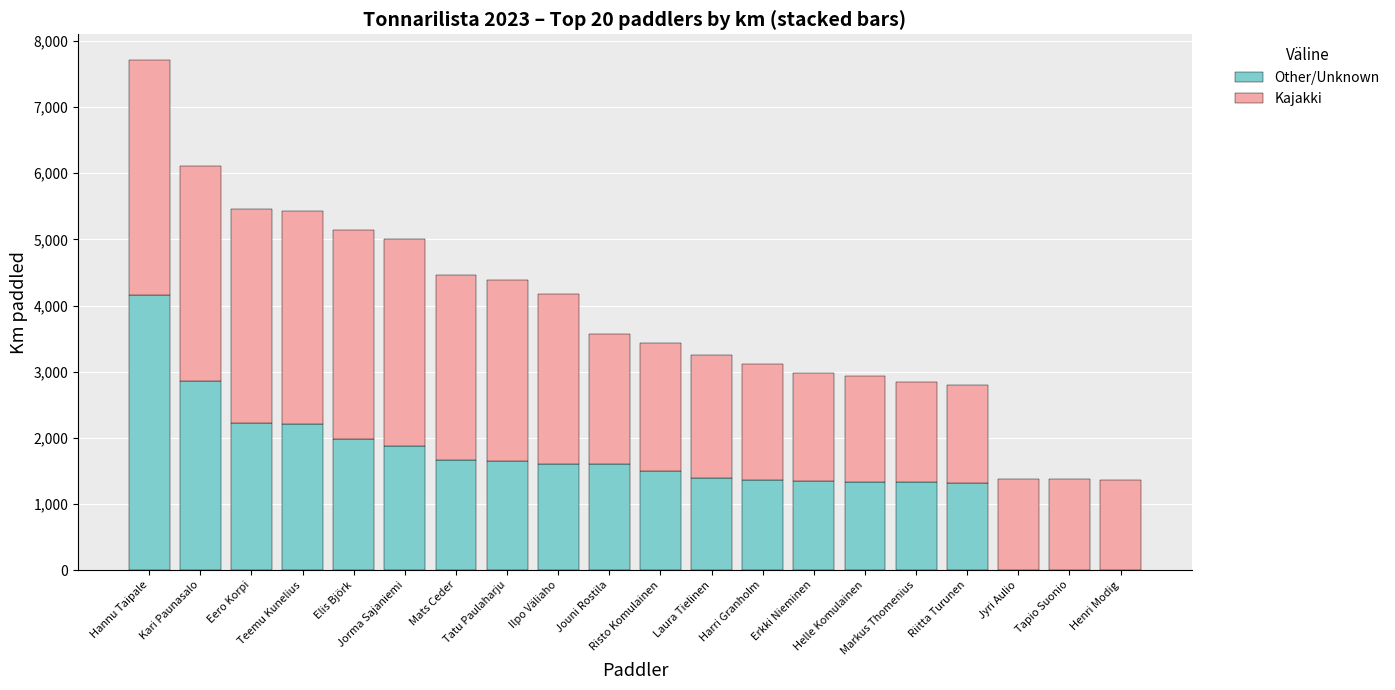

What value does the Other/Unknown series have at Mats Ceder?

1665